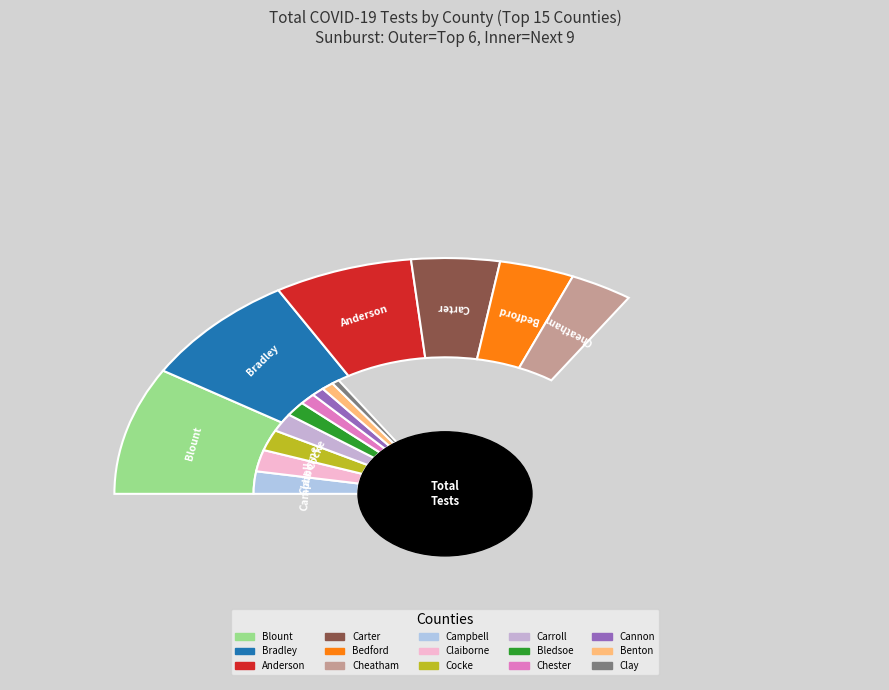

Count the number of slices in the pie.

15